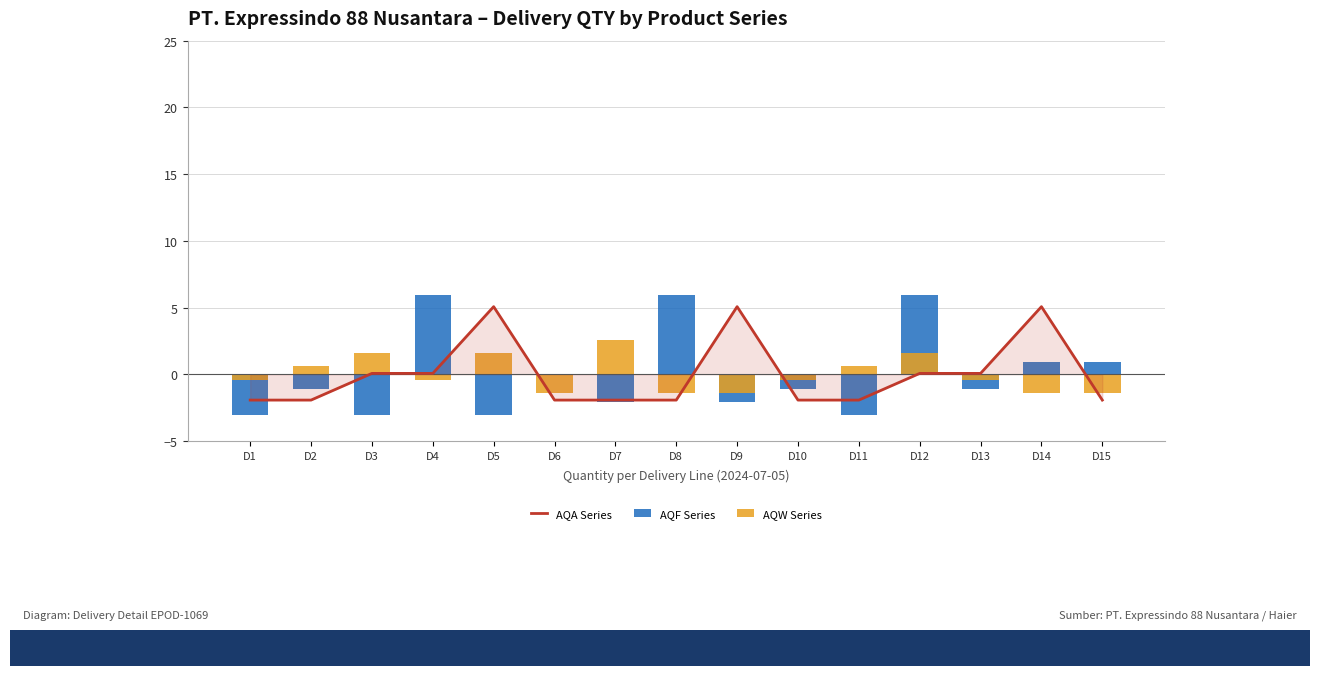

How many positive values does the AQF Series series have?

5